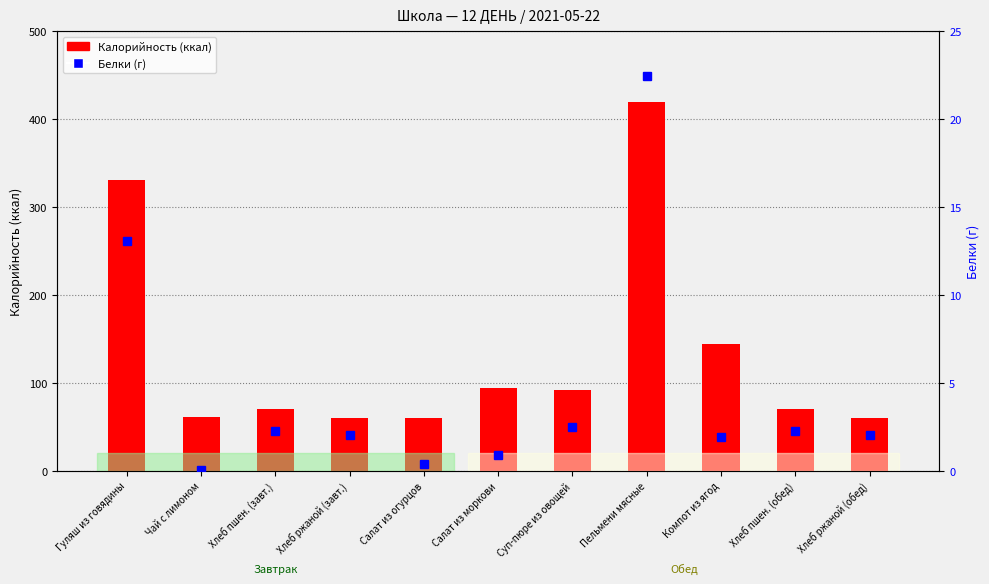

At which category does the chart reach its peak across all series?

Пельмени мясные